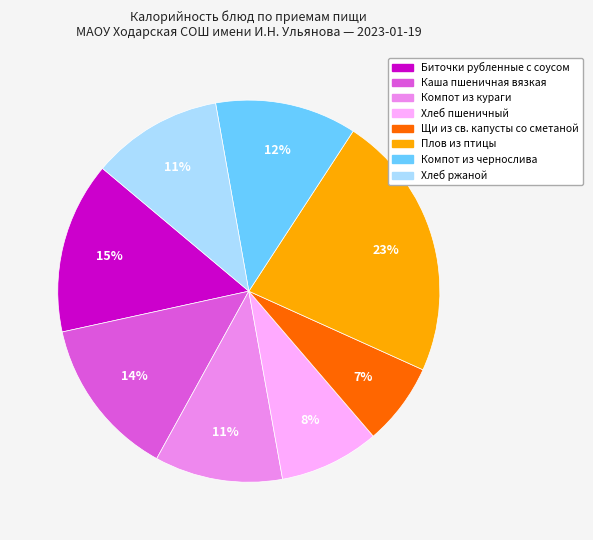

How many slices are in this pie chart?

8